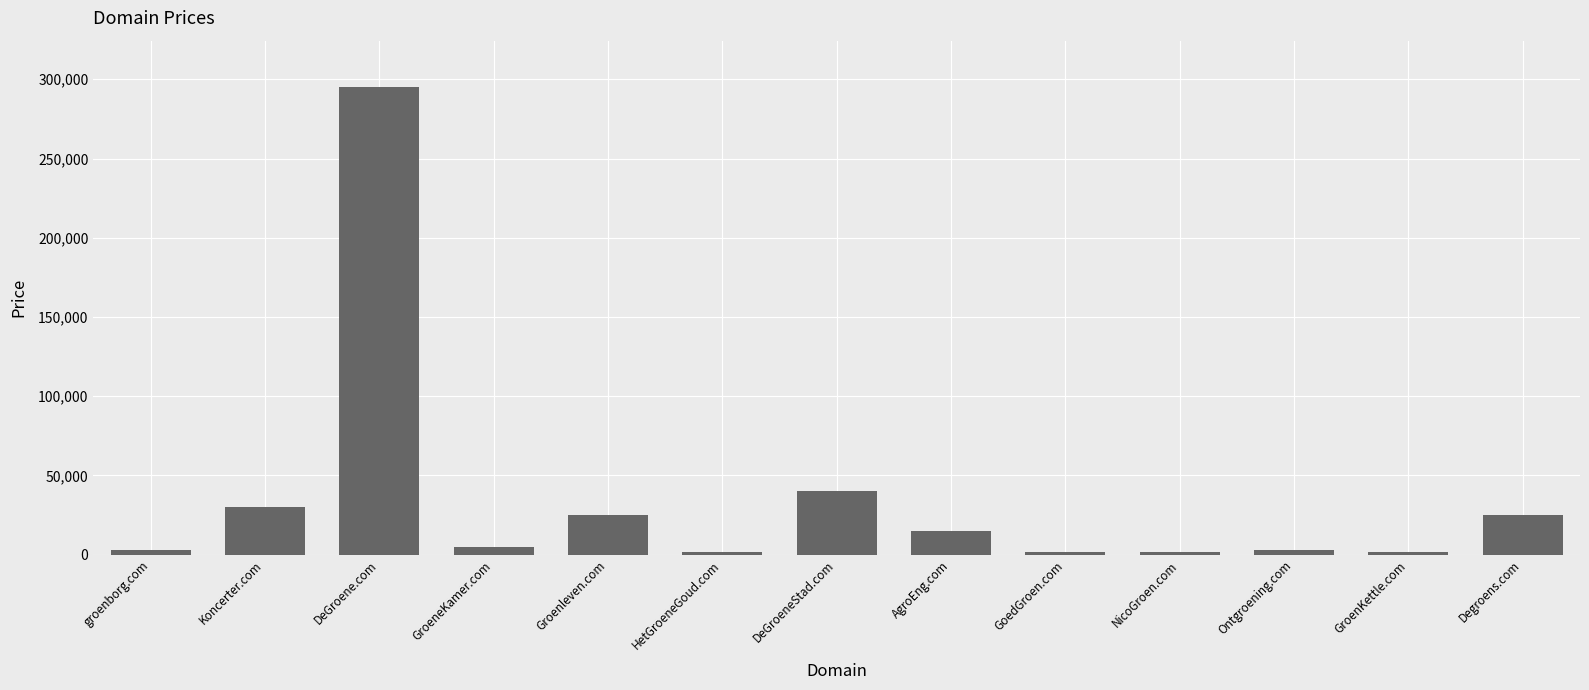

True or false: the data shows 37422 at Degroens.com.

False